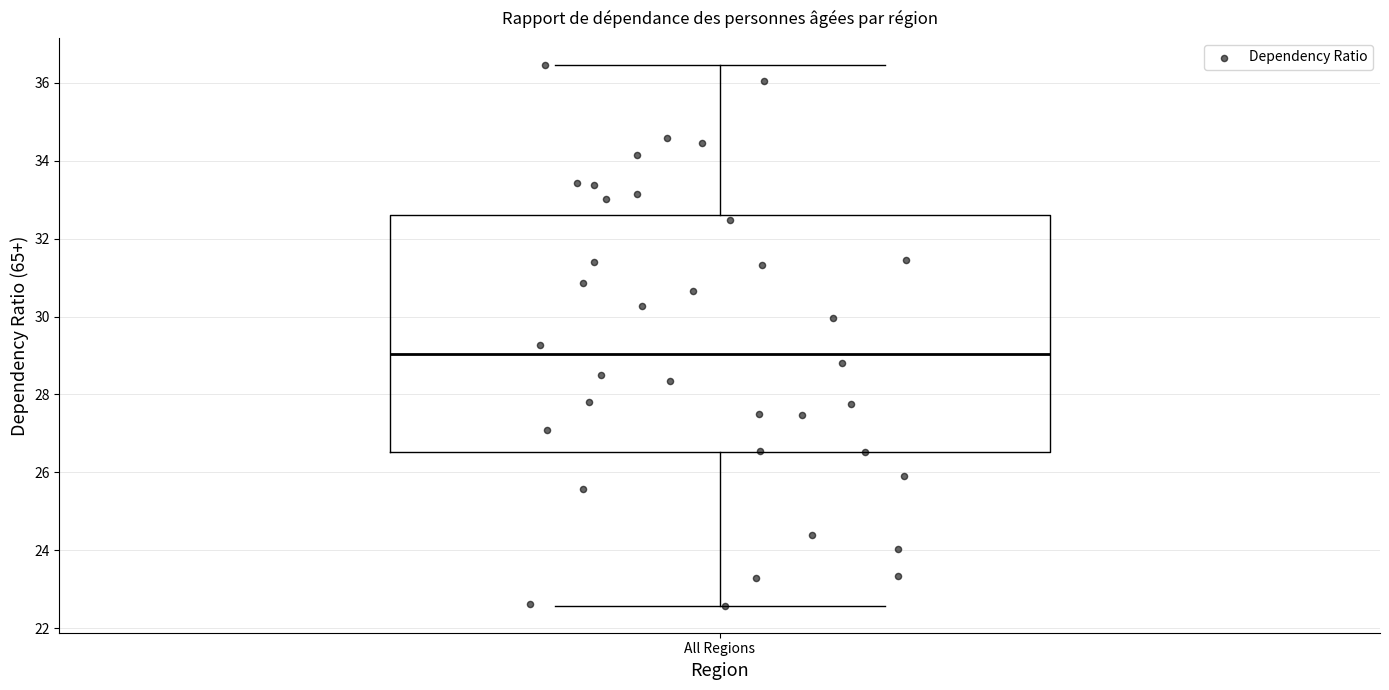

Transcribe this box plot: give where the median line is, the range the box spans, and where the two whiskers end, as read against the y-axis. The values are not printed on the chart, so give them approximately, as read against the axis.

median 29.0, box 26.6 to 32.6, whiskers 22.6 to 36.4